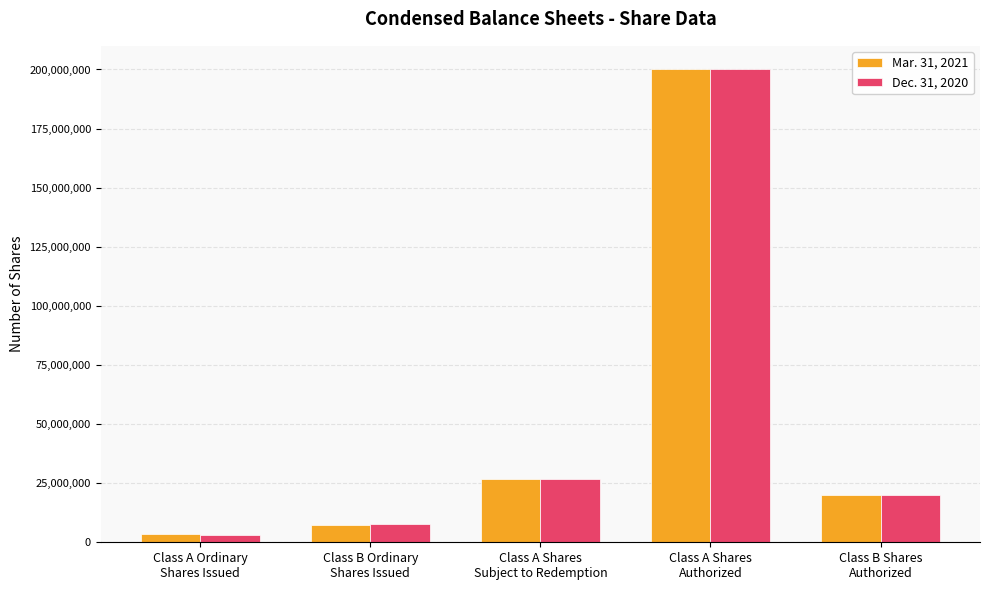

The value of Mar. 31, 2021 at Class A Shares
Authorized is 346358696. True or false?

False